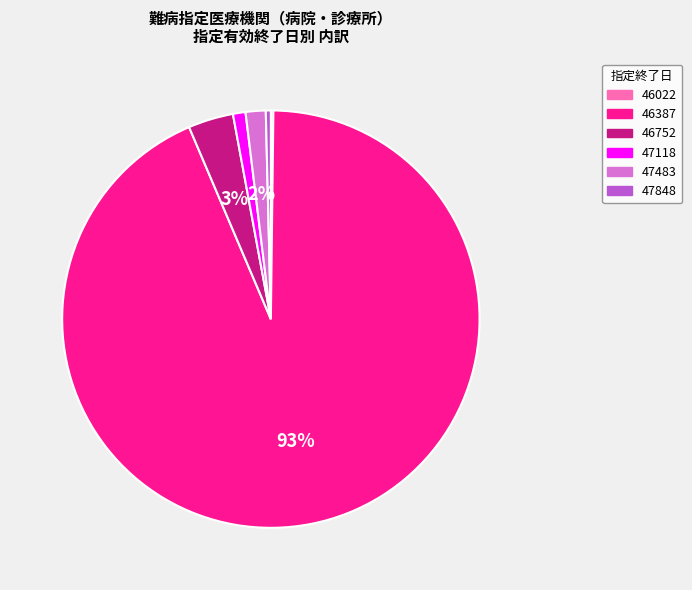

Which category has the biggest portion of the pie?

46387